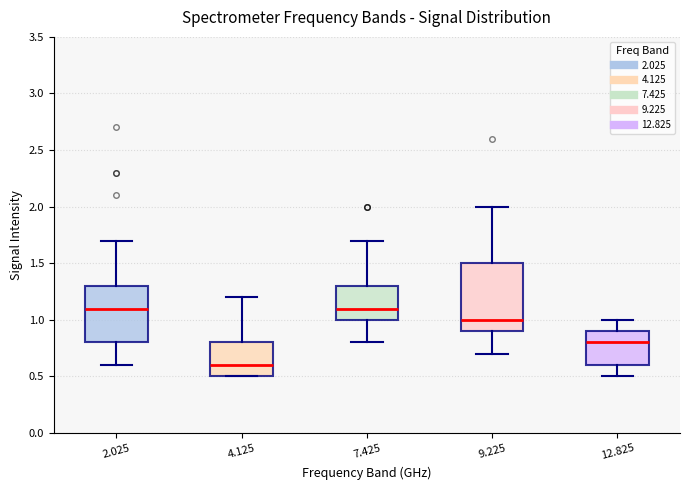

Reading left to right, read every box against the y-axis: the position of its median line, the range the box covers, and the ends of its whiskers. The values are not printed on the chart, so give them approximately, as read against the axis.

2.025: median 1.1, box 0.8 to 1.3, whiskers 0.6 to 1.7
4.125: median 0.6, box 0.5 to 0.8, whiskers 0.5 to 1.2
7.425: median 1.1, box 1.0 to 1.3, whiskers 0.8 to 1.7
9.225: median 1.0, box 0.9 to 1.5, whiskers 0.7 to 2.0
12.825: median 0.8, box 0.6 to 0.9, whiskers 0.5 to 1.0